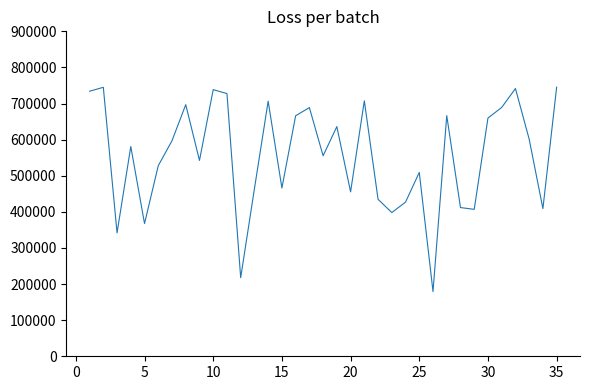

True or false: there are more than 1 points higher than both neighbors.

True